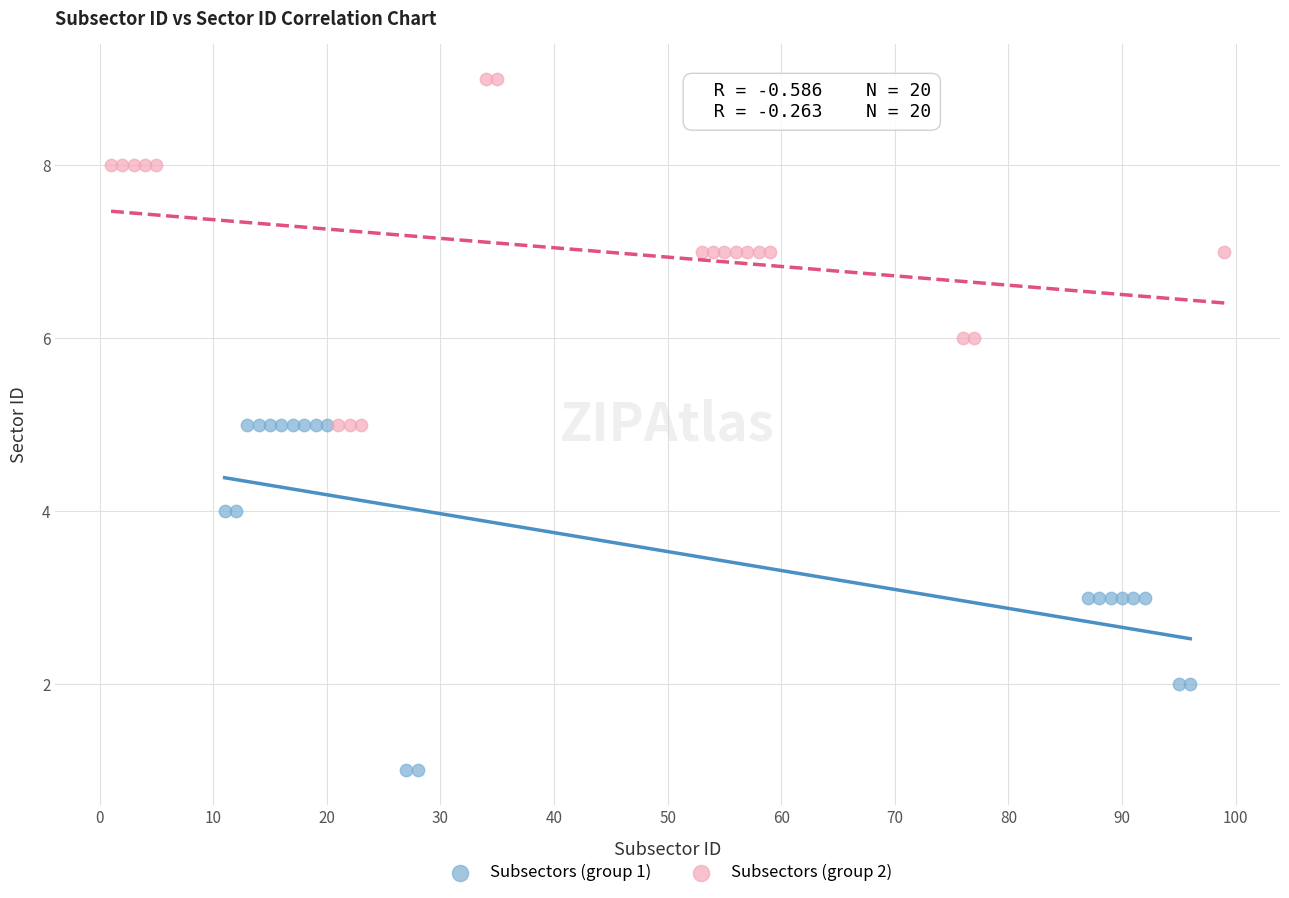

Which series reaches the maximum Y coordinate?

Subsectors (group 2)